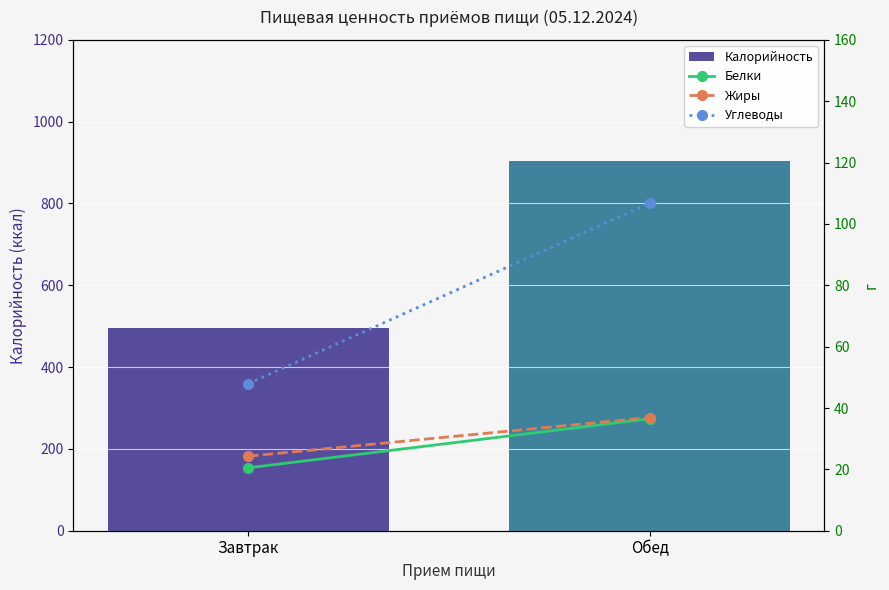

At Обед, list the series in order from smallest to largest.

Белки, Жиры, Углеводы, Калорийность